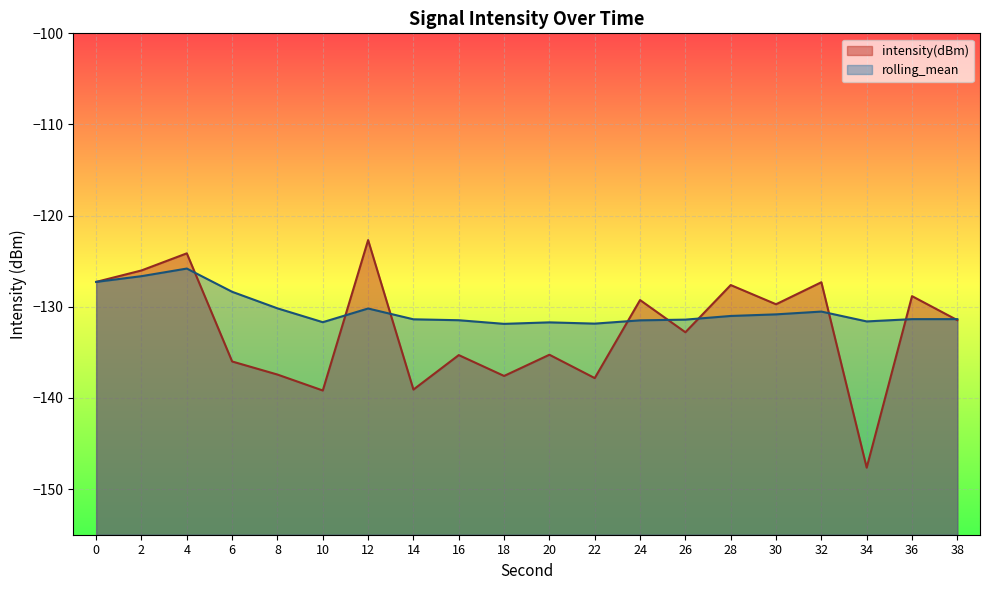

List the series in order of their overall mean, lowest first.

intensity(dBm), rolling_mean